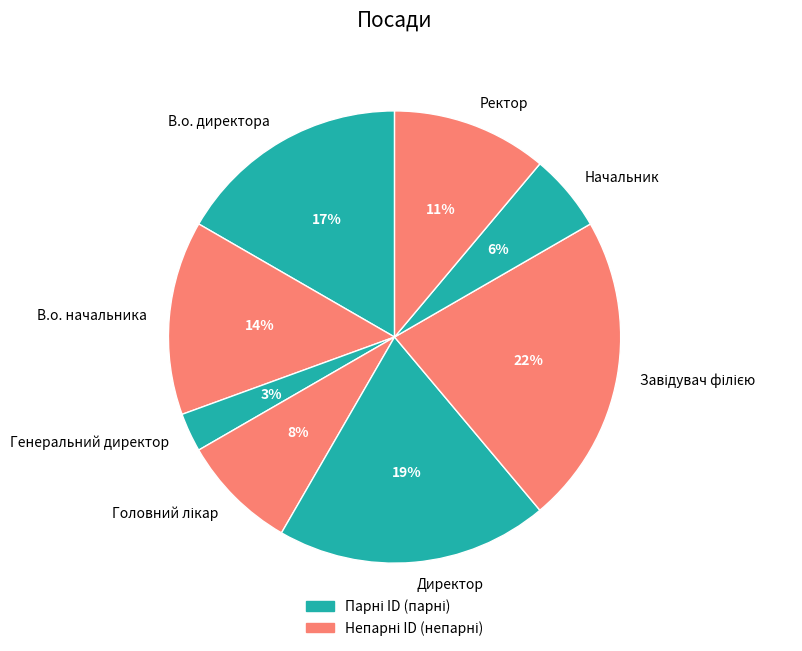

Which has a higher value, Генеральний директор or Ректор?

Ректор